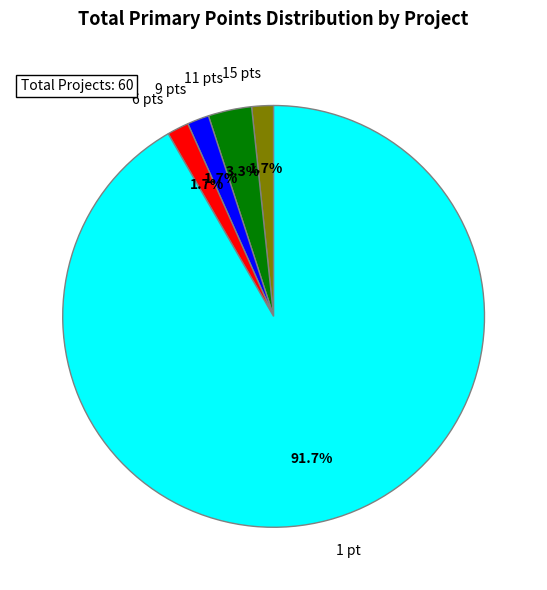

Combined, do 9 pts and 15 pts account for over 50%?

No